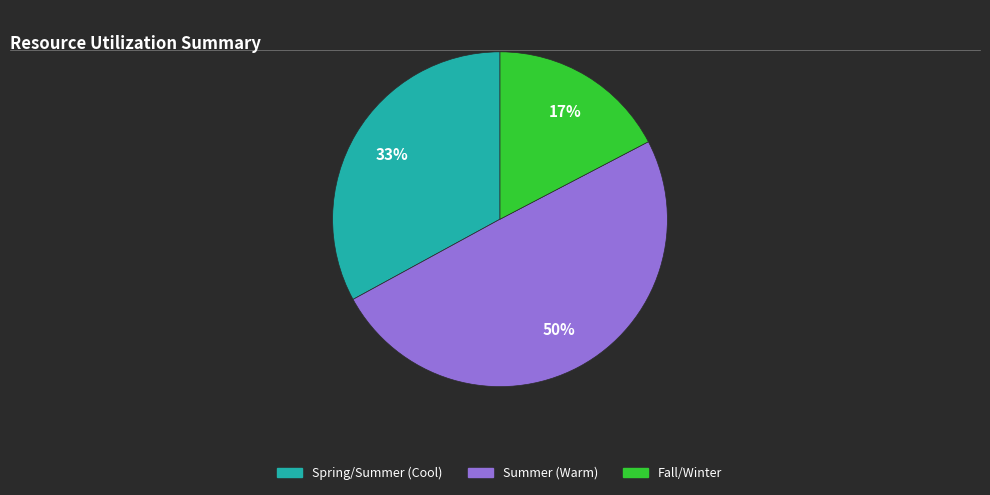

How many segments does this pie chart have?

3